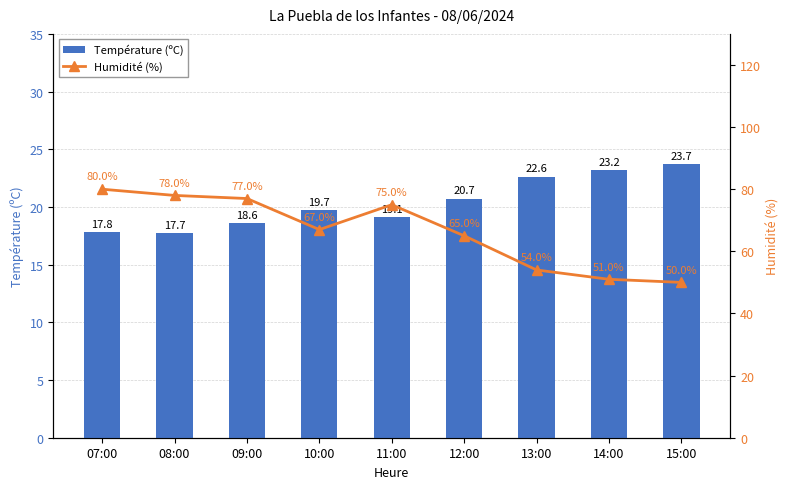

What is the total value across all series at 15:00?

73.7